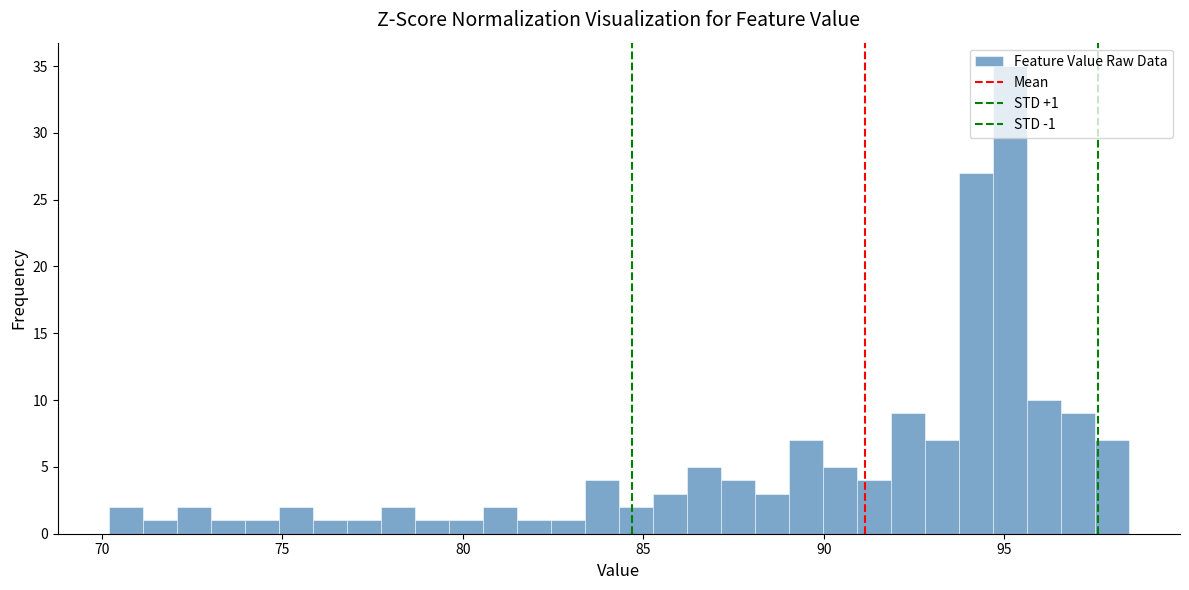

Read against the x-axis, roughly where is the centre of the tallest bar?

95.0